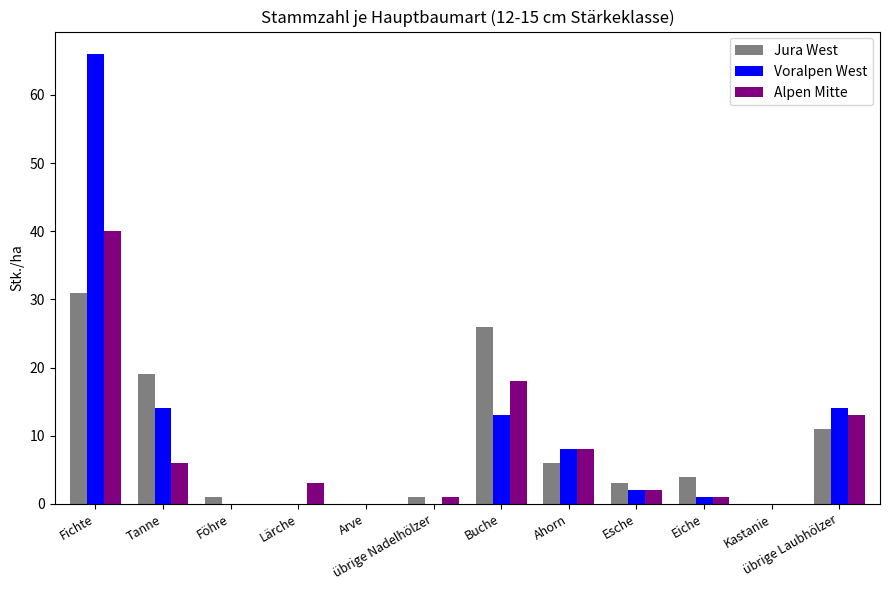

Are the bars grouped side by side (vs. stacked)?

Yes